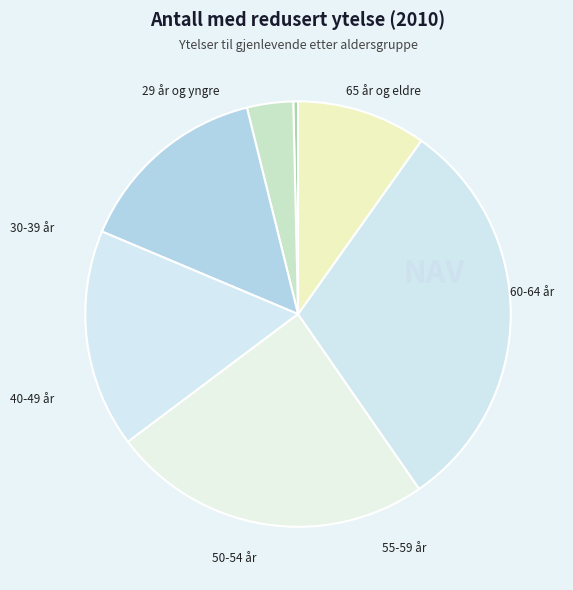

Does 65 år og eldre represent more than half of the total?

No